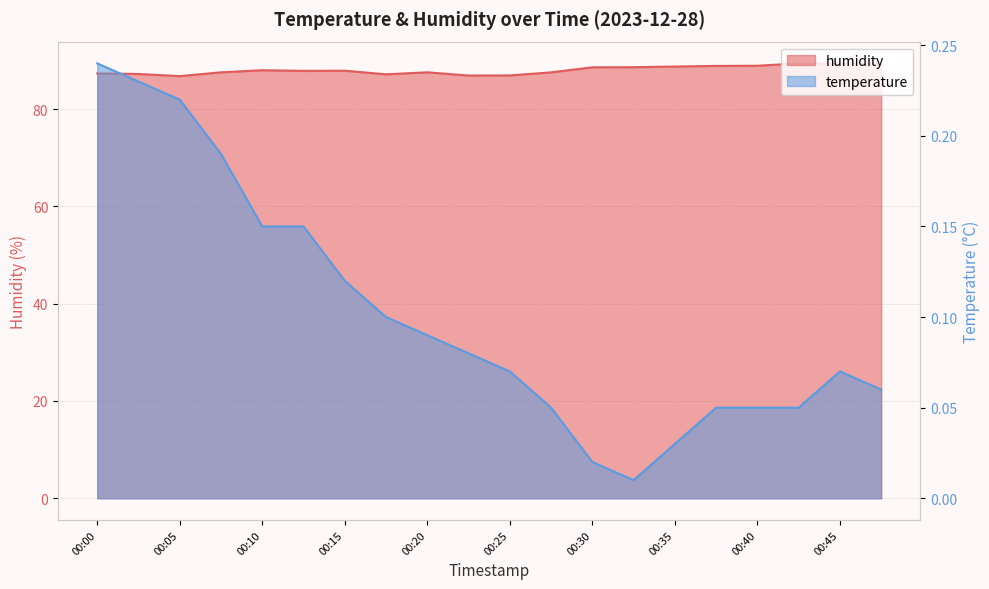

Reading left to right, transcribe all the data shown in this chart.

humidity: 87.3	87.2	86.8	87.5	88.0	87.8	87.9	87.1	87.5	86.9	86.9	87.5	88.6	88.6	88.7	88.9	88.9	89.4	89.3	89.3
temperature: 0.2	0.2	0.2	0.2	0.1	0.1	0.1	0.1	0.1	0.1	0.1	0.1	0.0	0.0	0.0	0.1	0.1	0.1	0.1	0.1